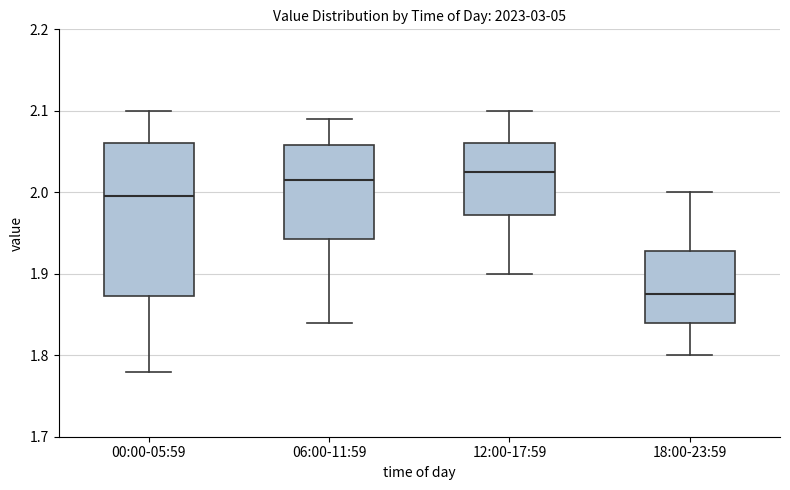

Reading left to right, read every box against the y-axis: the position of its median line, the range the box covers, and the ends of its whiskers. The values are not printed on the chart, so give them approximately, as read against the axis.

00:00-05:59: median 2.00, box 1.87 to 2.06, whiskers 1.78 to 2.10
06:00-11:59: median 2.02, box 1.94 to 2.06, whiskers 1.84 to 2.09
12:00-17:59: median 2.03, box 1.97 to 2.06, whiskers 1.90 to 2.10
18:00-23:59: median 1.88, box 1.84 to 1.93, whiskers 1.80 to 2.00